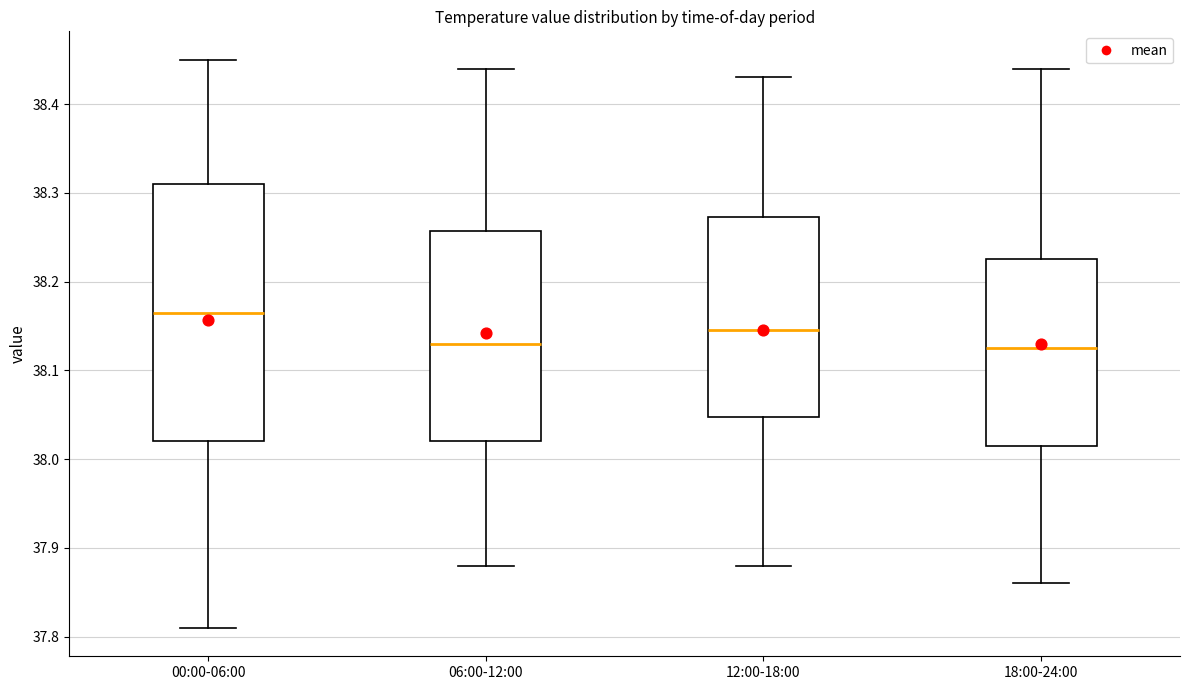

Where does the median line of the box for 06:00-12:00 sit on the y-axis? The values are not printed on the chart, so give them approximately, as read against the axis.

38.13